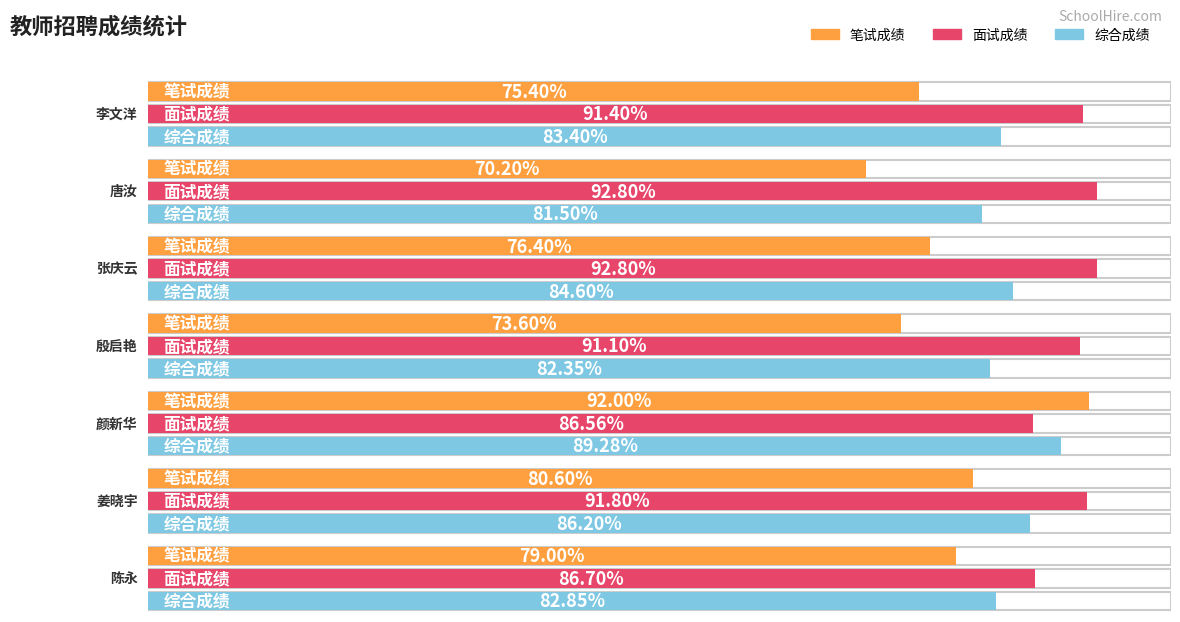

Reading left to right, transcribe all the data shown in this chart.

笔试成绩: 75.4	70.2	76.4	73.6	92.0	80.6	79.0
面试成绩: 91.4	92.8	92.8	91.1	86.6	91.8	86.7
综合成绩: 83.4	81.5	84.6	82.3	89.3	86.2	82.8